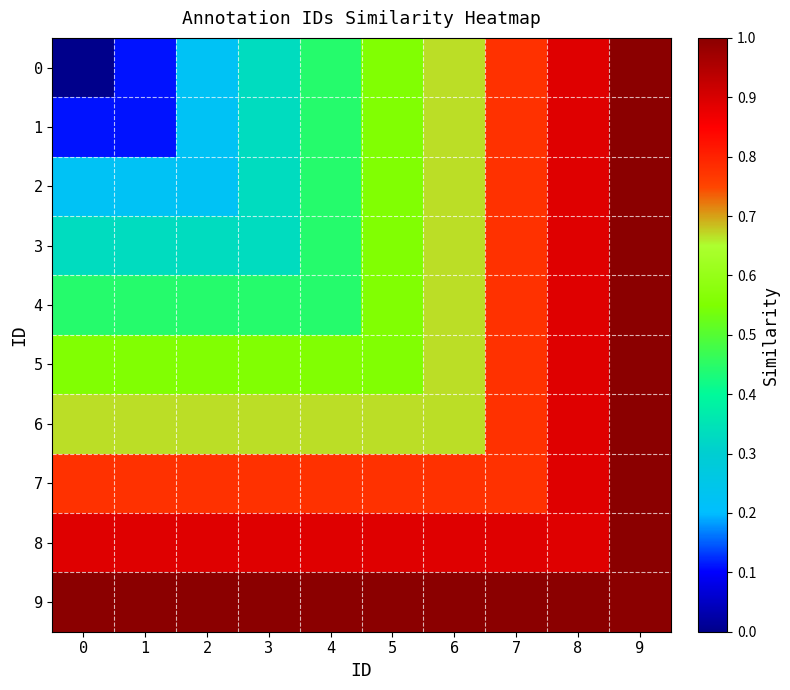

Reading left to right, list all the values displayed in this chart.

0: 0=0.0	1=0.1	2=0.2	3=0.3	4=0.4	5=0.6	6=0.7	7=0.8	8=0.9	9=1.0
1: 0=0.1	1=0.1	2=0.2	3=0.3	4=0.4	5=0.6	6=0.7	7=0.8	8=0.9	9=1.0
2: 0=0.2	1=0.2	2=0.2	3=0.3	4=0.4	5=0.6	6=0.7	7=0.8	8=0.9	9=1.0
3: 0=0.3	1=0.3	2=0.3	3=0.3	4=0.4	5=0.6	6=0.7	7=0.8	8=0.9	9=1.0
4: 0=0.4	1=0.4	2=0.4	3=0.4	4=0.4	5=0.6	6=0.7	7=0.8	8=0.9	9=1.0
5: 0=0.6	1=0.6	2=0.6	3=0.6	4=0.6	5=0.6	6=0.7	7=0.8	8=0.9	9=1.0
6: 0=0.7	1=0.7	2=0.7	3=0.7	4=0.7	5=0.7	6=0.7	7=0.8	8=0.9	9=1.0
7: 0=0.8	1=0.8	2=0.8	3=0.8	4=0.8	5=0.8	6=0.8	7=0.8	8=0.9	9=1.0
8: 0=0.9	1=0.9	2=0.9	3=0.9	4=0.9	5=0.9	6=0.9	7=0.9	8=0.9	9=1.0
9: 0=1.0	1=1.0	2=1.0	3=1.0	4=1.0	5=1.0	6=1.0	7=1.0	8=1.0	9=1.0